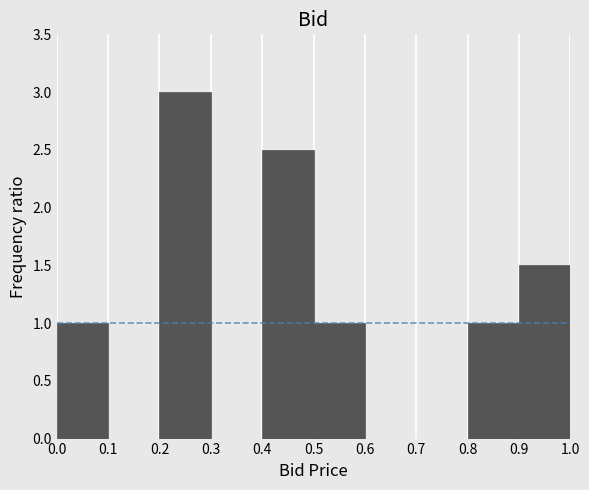

Which range on the x-axis has the tallest bar?

0.2 to 0.3